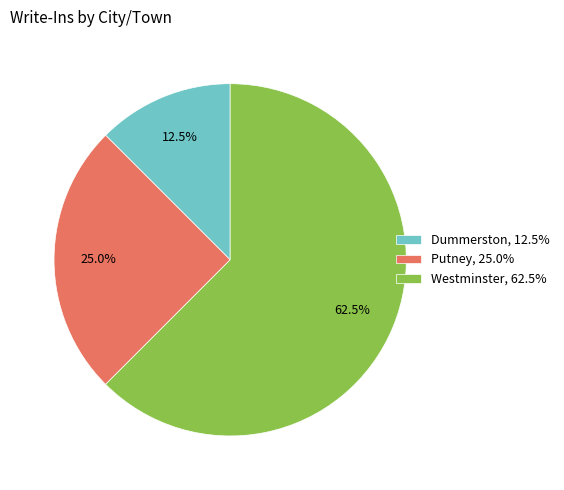

Do Westminster and Dummerston together represent more than half of the pie?

Yes